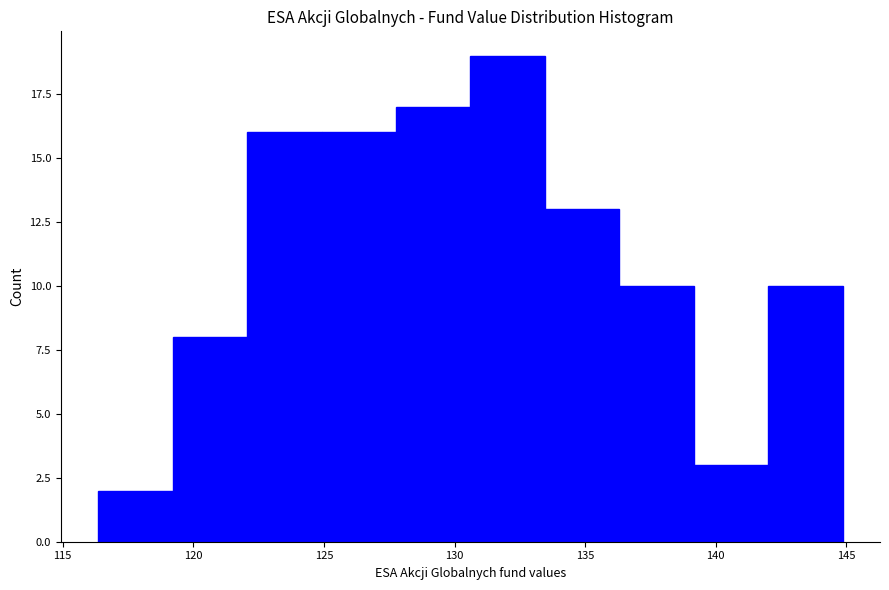

Over which range of the x-axis is the bar tallest?

130.5 to 133.5